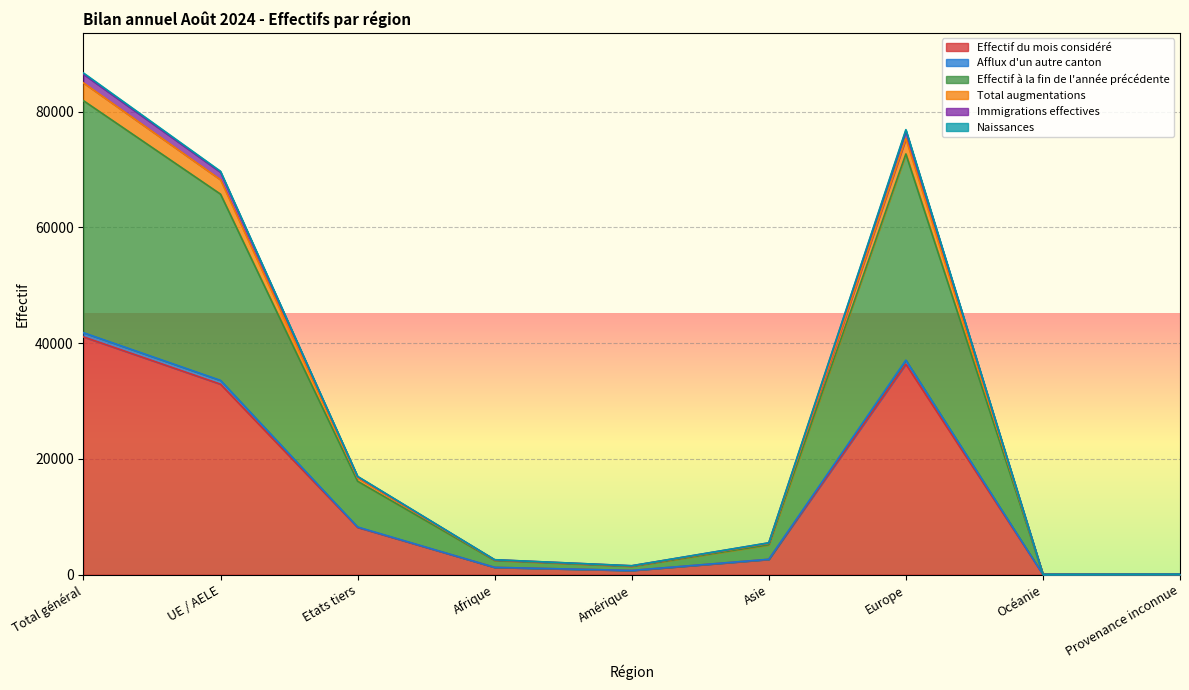

True or false: Total augmentations and Afflux d'un autre canton cross at least once.

False